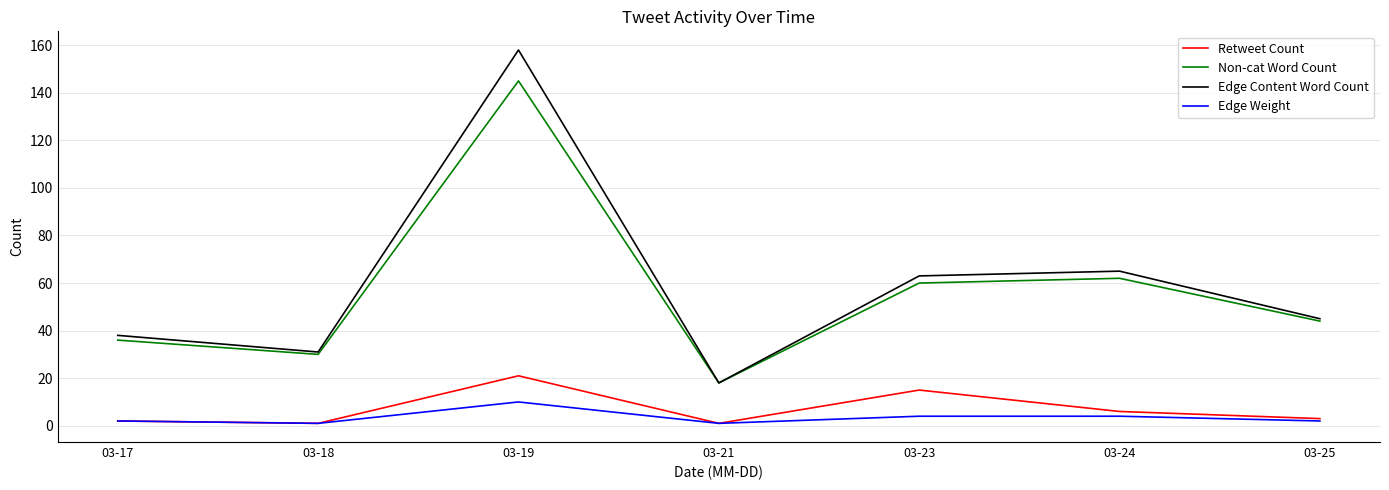

What is the lowest value of the Edge Content Word Count series?

18